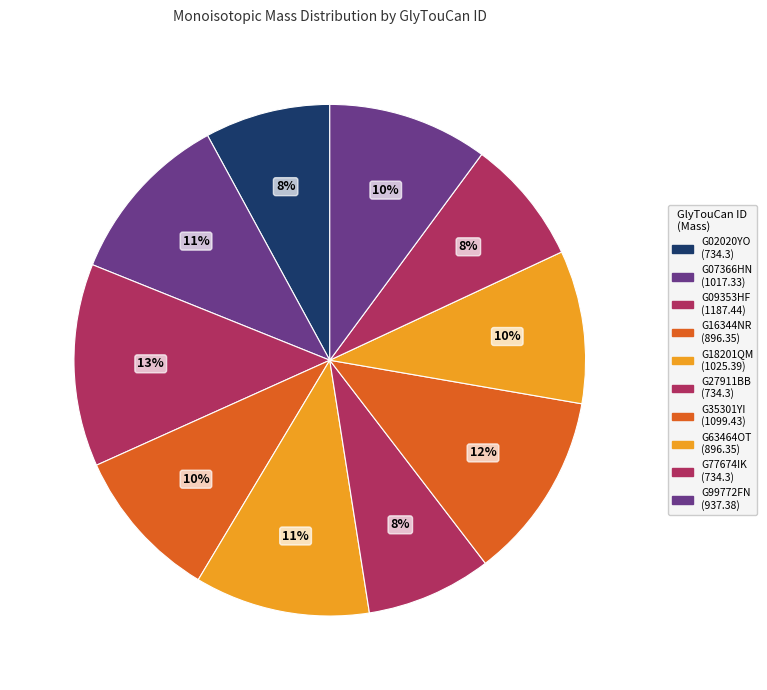

Between G18201QM and G02020YO, which is larger?

G18201QM